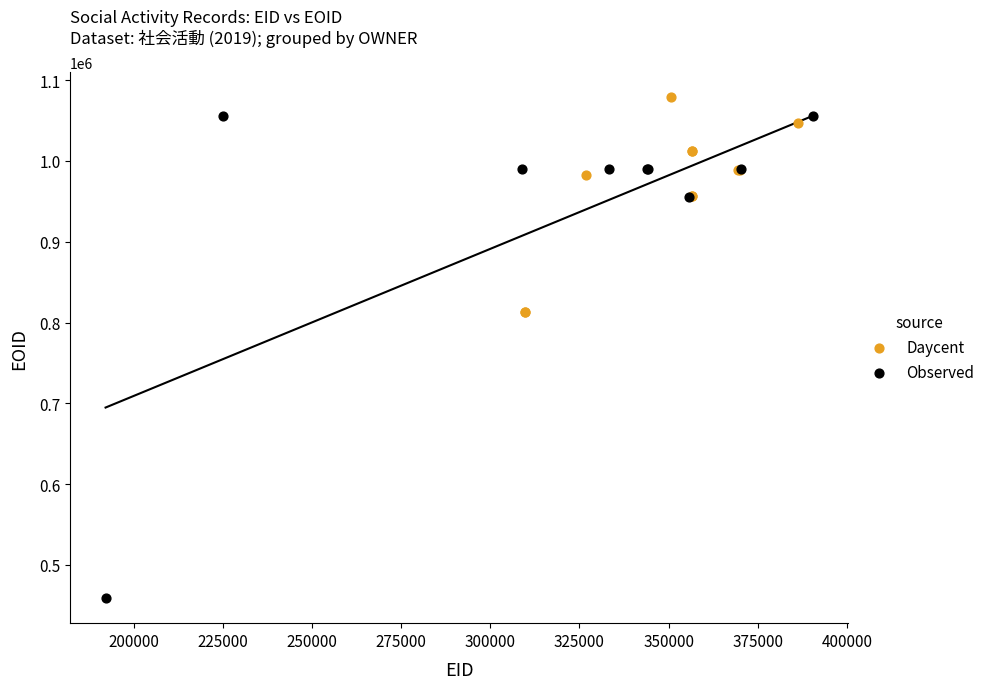

Which series reaches the minimum Y coordinate?

Observed